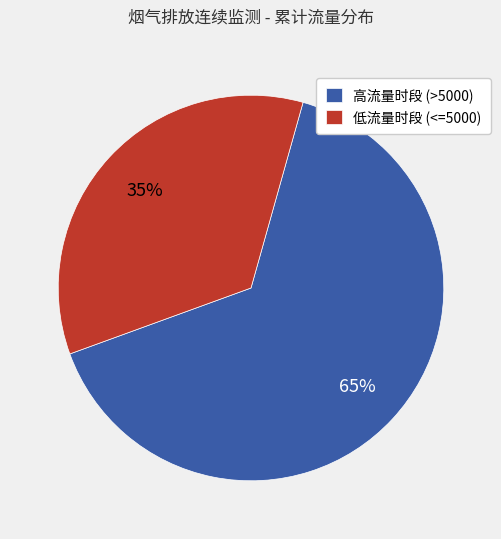

Is there any slice that represents more than half of the pie?

Yes